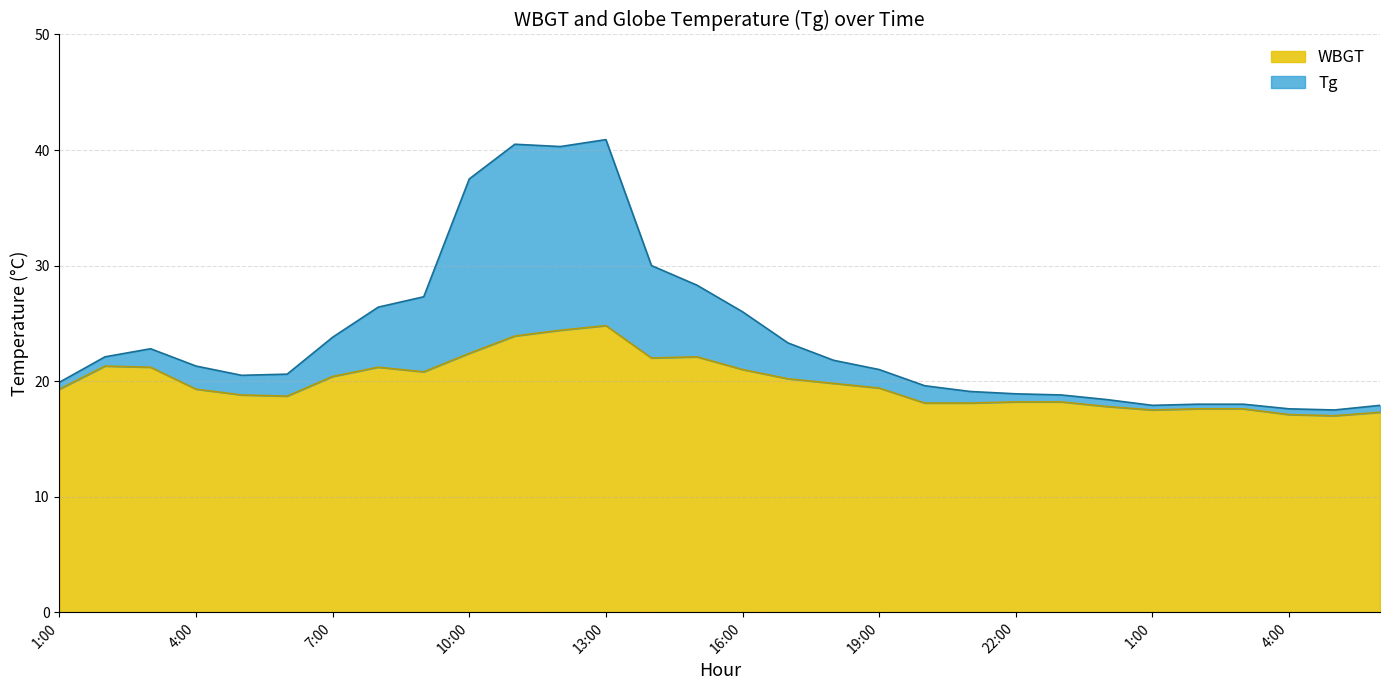

What is the difference between the Tg values at 20:00 and 23:00?

0.8